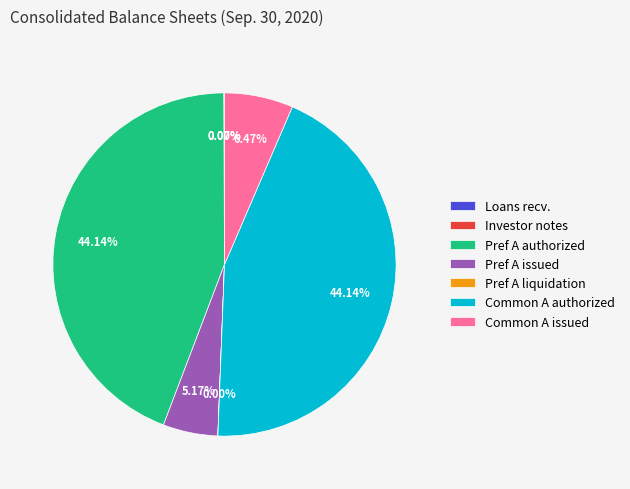

Does Pref A issued account for over 50% of the chart?

No